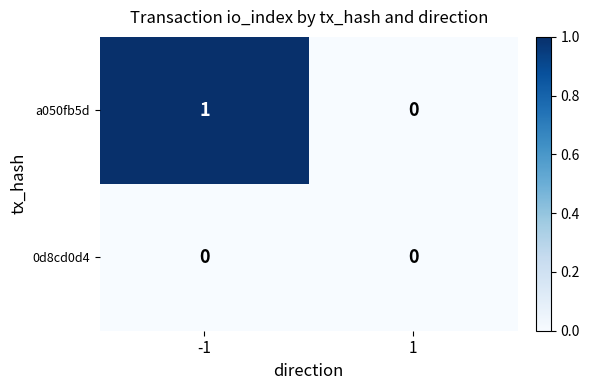

At which category is the sum across all series the highest?

-1